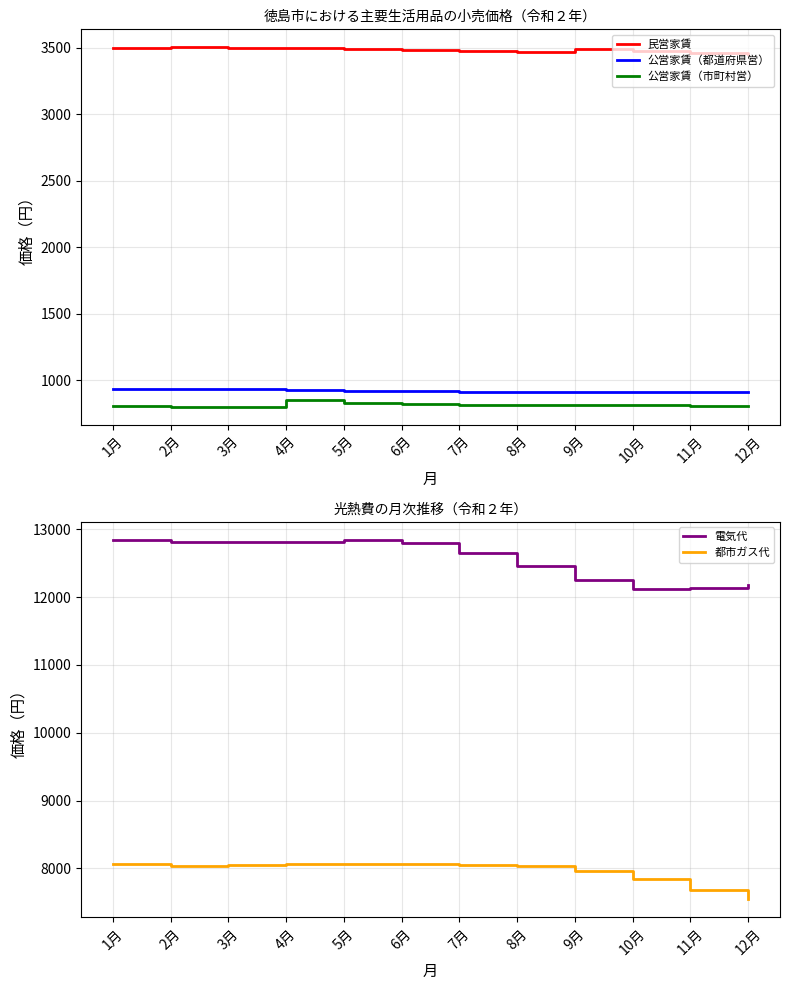

What is the label of the 12th point from the left?

12月